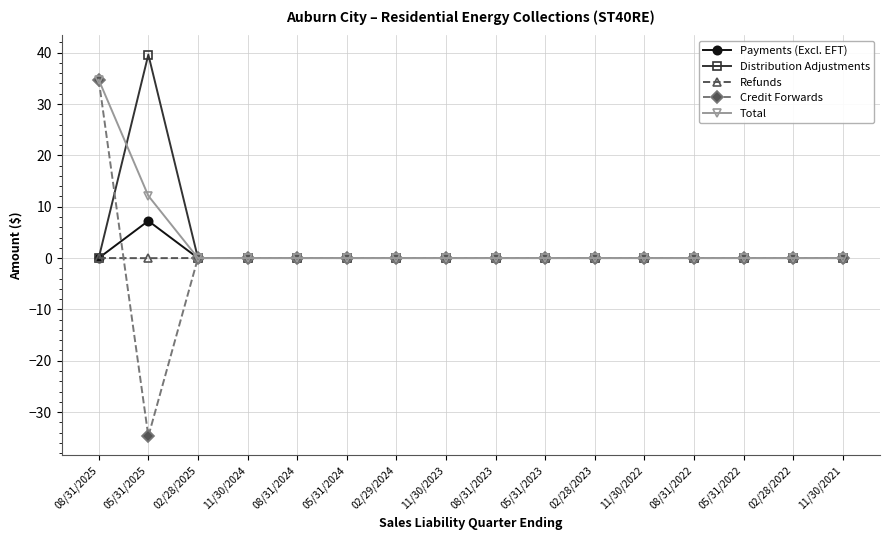

Which series has the largest range (max minus min)?

Credit Forwards